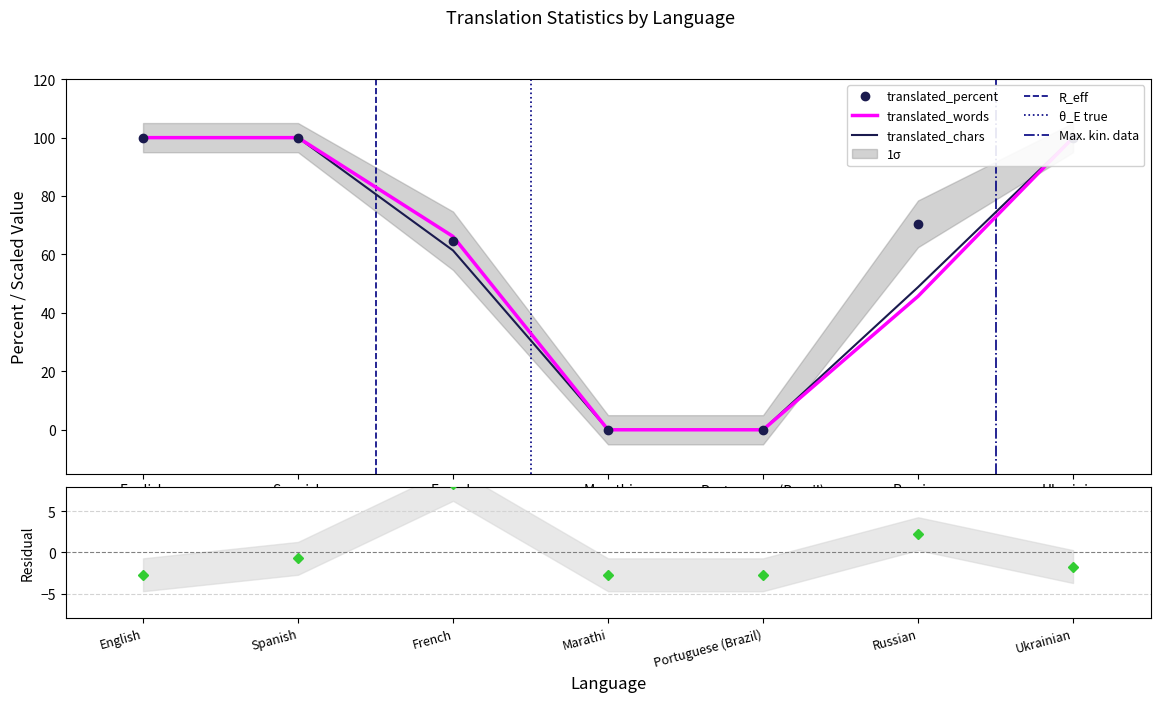

Rank the categories by translated_words value from lowest to highest.

Marathi, Portuguese (Brazil), Russian, French, English, Spanish, Ukrainian